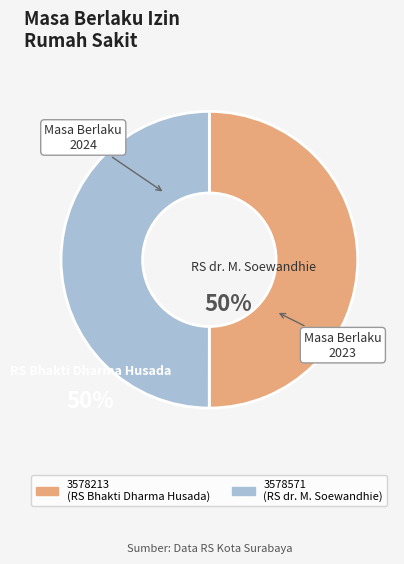

Combined, do 3578213 and 3578571 account for over 50%?

Yes